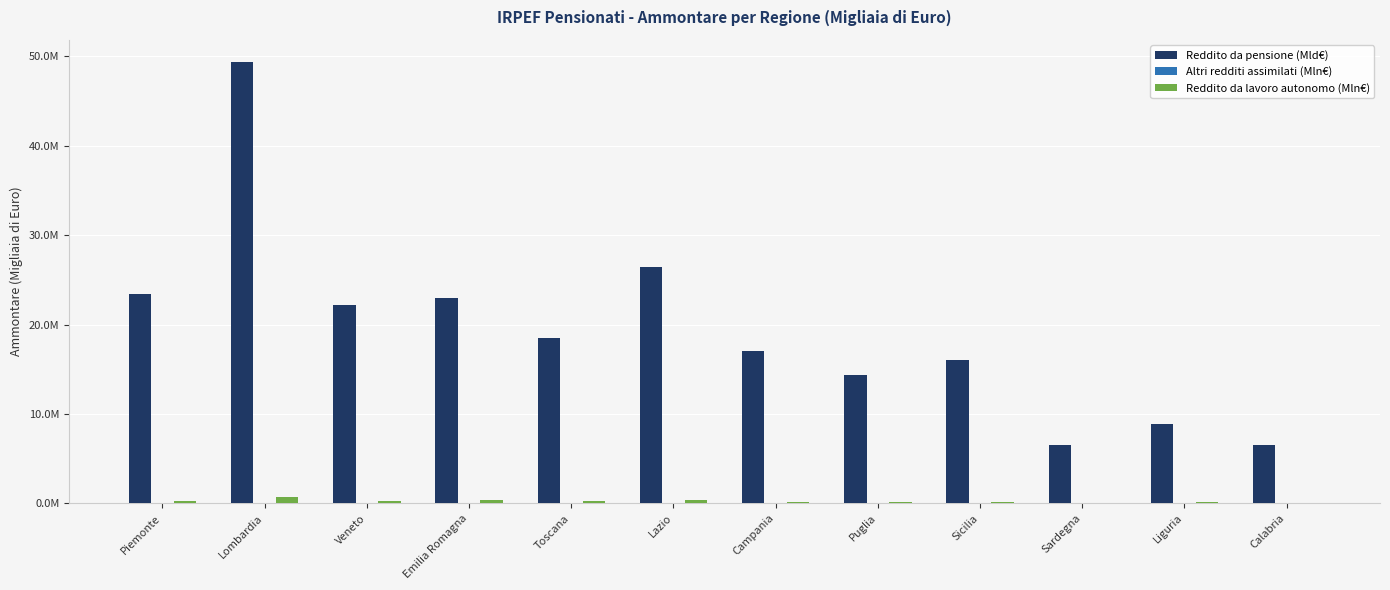

Reading left to right, transcribe all the data shown in this chart.

Reddito da pensione (Mld€): Piemonte=23363082	Lombardia=49380645	Veneto=22162194	Emilia Romagna=23001614	Toscana=18445385	Lazio=26384345	Campania=17019380	Puglia=14343945	Sicilia=16064870	Sardegna=6554143	Liguria=8901030	Calabria=6540085
Altri redditi assimilati (Mln€): Piemonte=46993	Lombardia=91792	Veneto=54427	Emilia Romagna=42292	Toscana=59765	Lazio=79281	Campania=36048	Puglia=28547	Sicilia=38257	Sardegna=21846	Liguria=24029	Calabria=12929
Reddito da lavoro autonomo (Mln€): Piemonte=239777	Lombardia=749709	Veneto=311772	Emilia Romagna=340128	Toscana=224070	Lazio=389037	Campania=159141	Puglia=130289	Sicilia=124516	Sardegna=47389	Liguria=98591	Calabria=40462